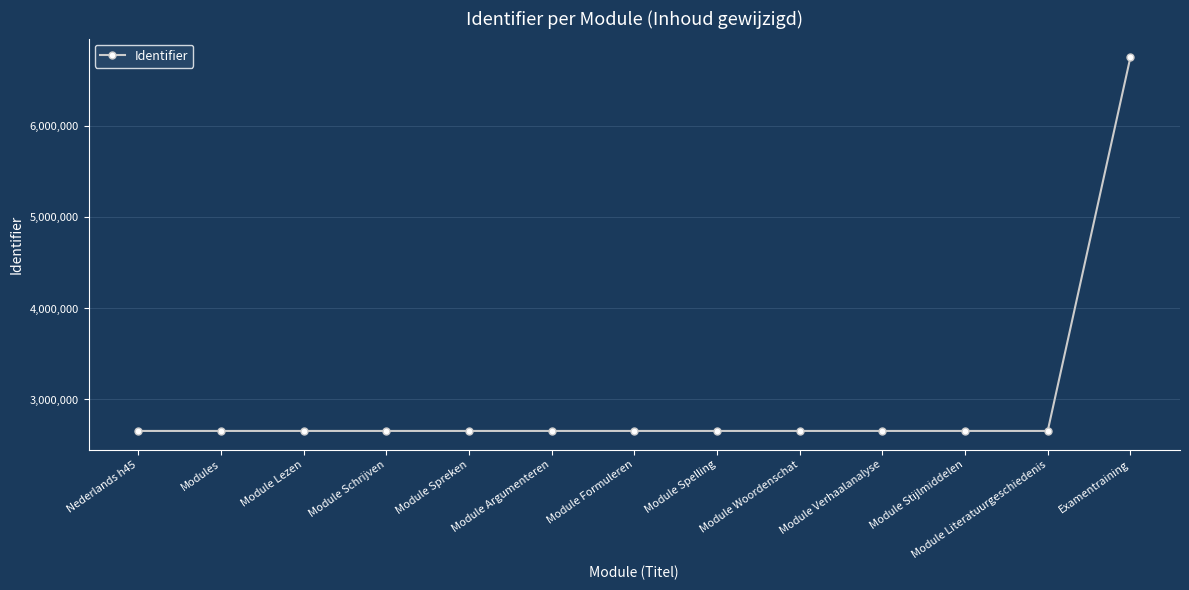

Which category has the highest value across all series?

Examentraining